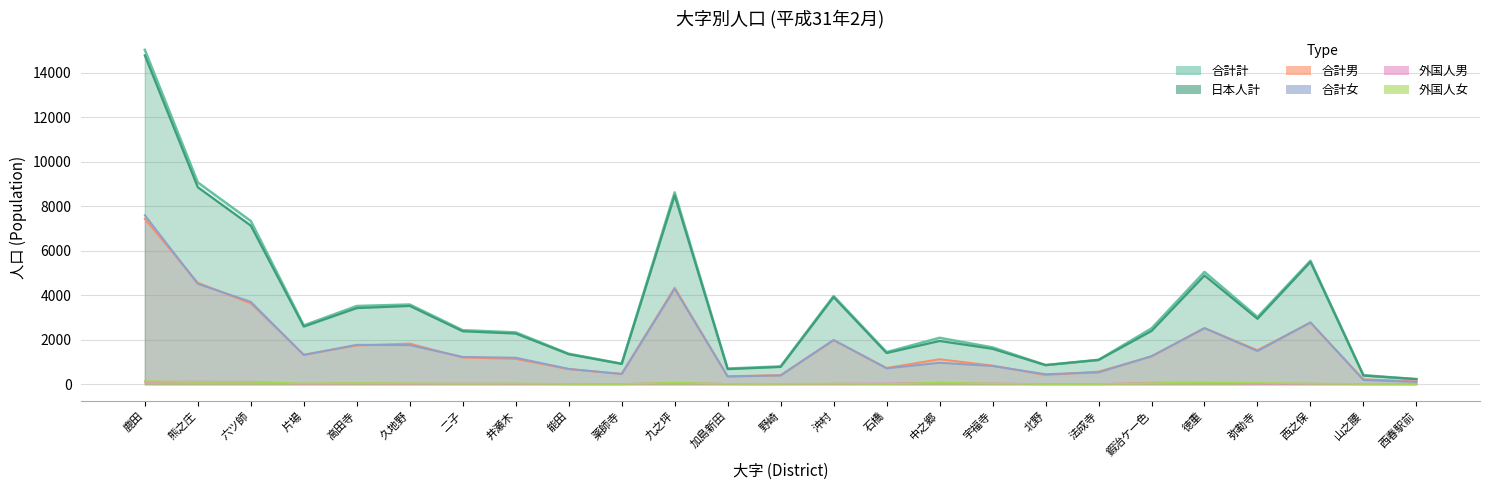

What is the label of the 16th point from the left?

中之郷